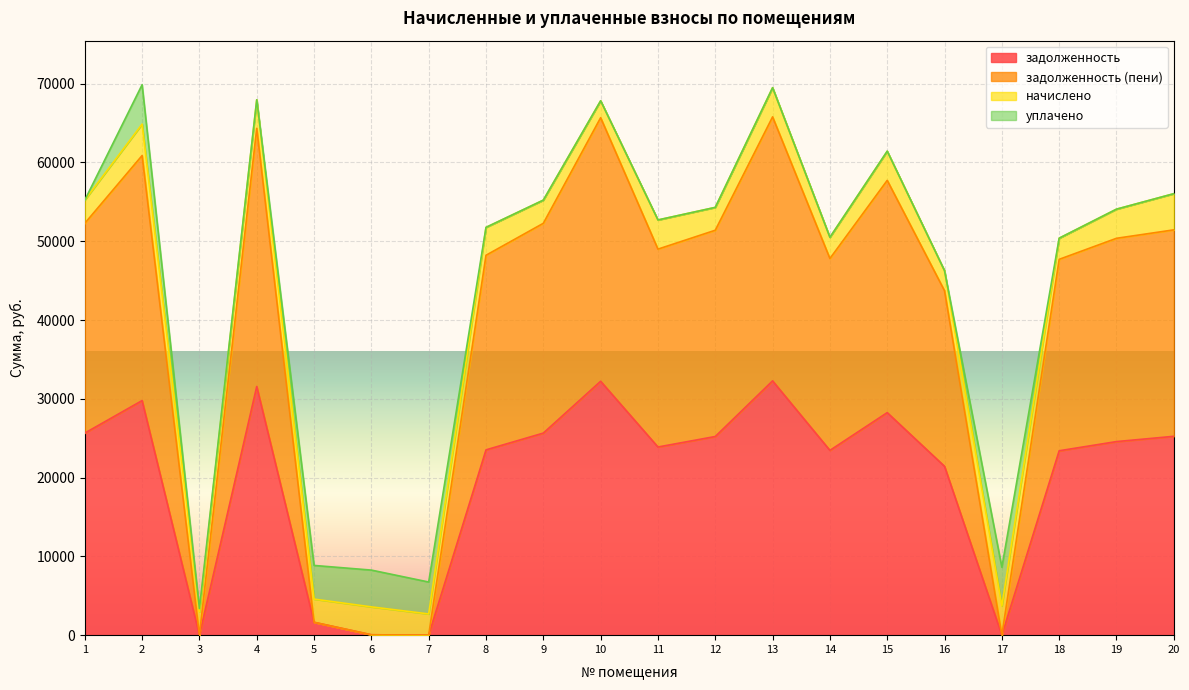

What is the value of the задолженность point at the 18th from the left?

23403.4